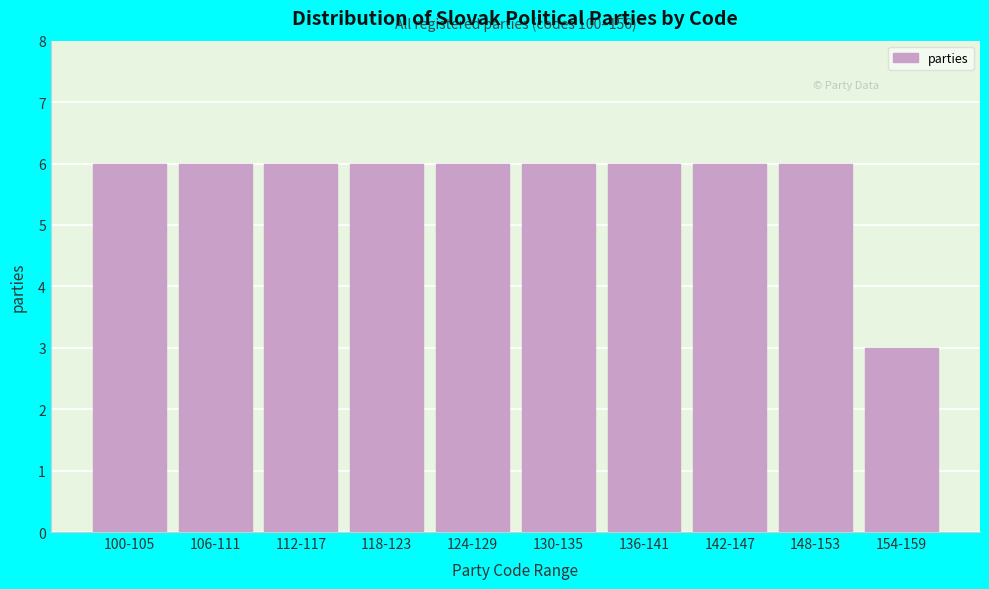

Reading left to right, list all the values displayed in this chart.

6	6	6	6	6	6	6	6	6	3